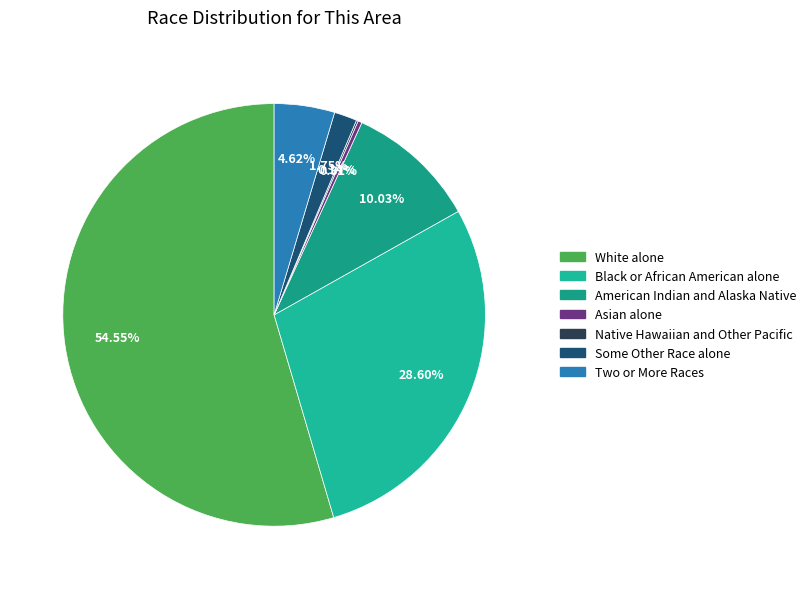

To the nearest percent, what is the difference between the largest and smallest slice percentages?

54%